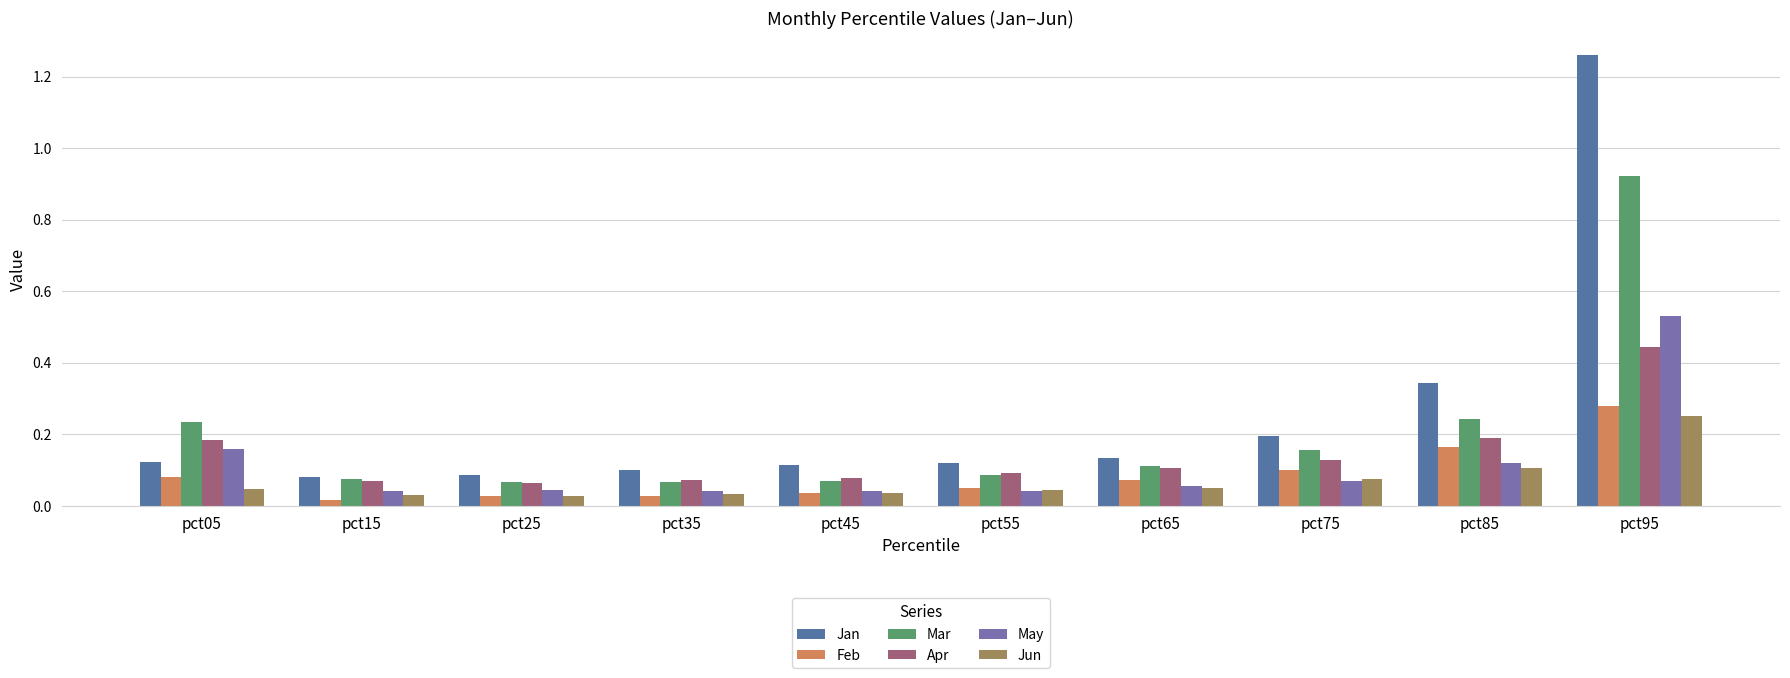

What is the sum of all Feb values?

0.9